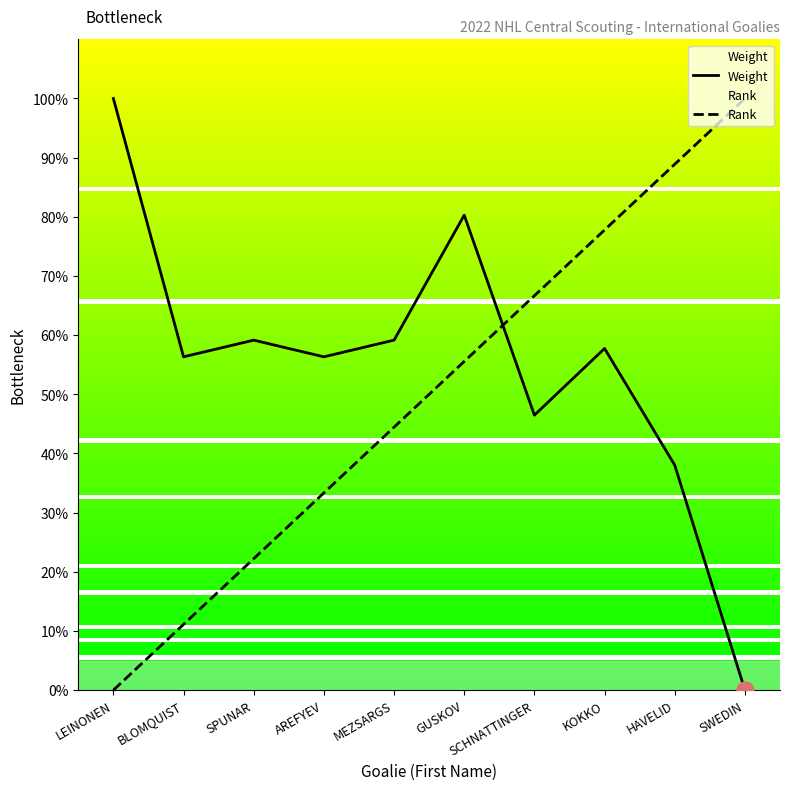

What are all the series names shown in the legend?

Weight, Rank